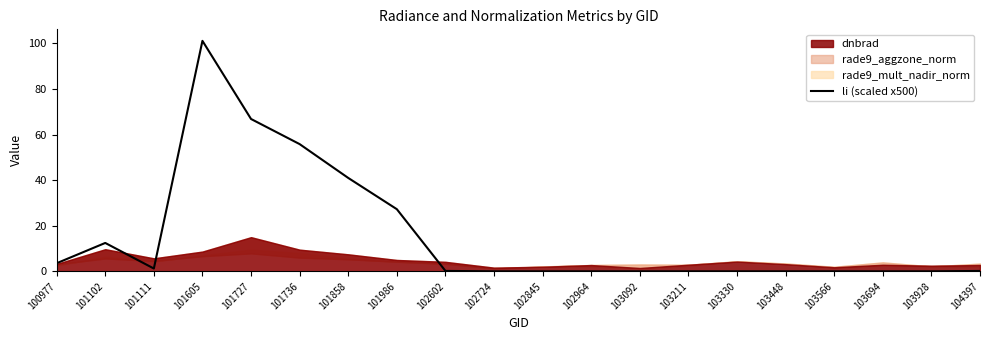

True or false: li (scaled x500) has a value of 40.5 at 103448.

False